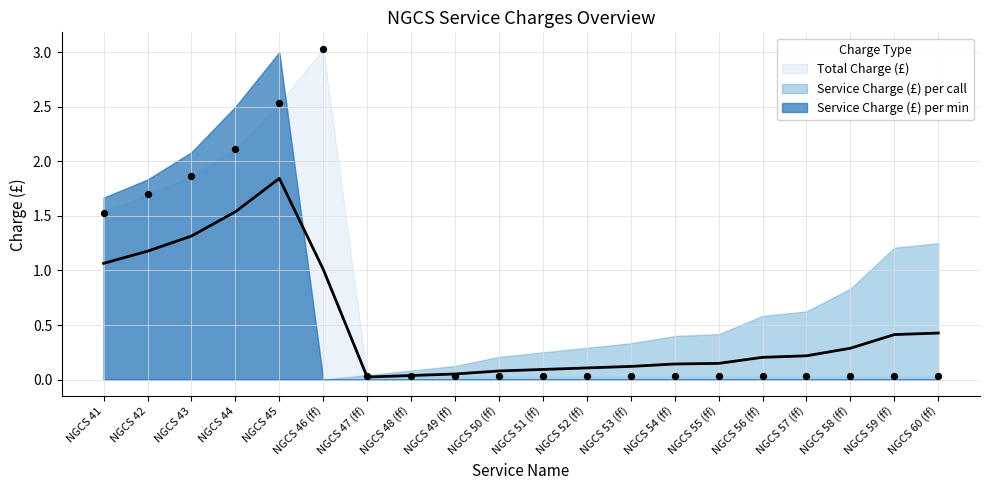

At how many categories does at least one series exceed 2?

4